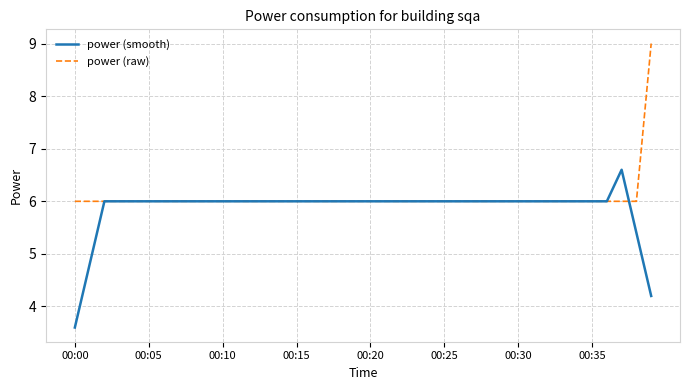

List the series in order of their peak value, highest first.

power (raw), power (smooth)